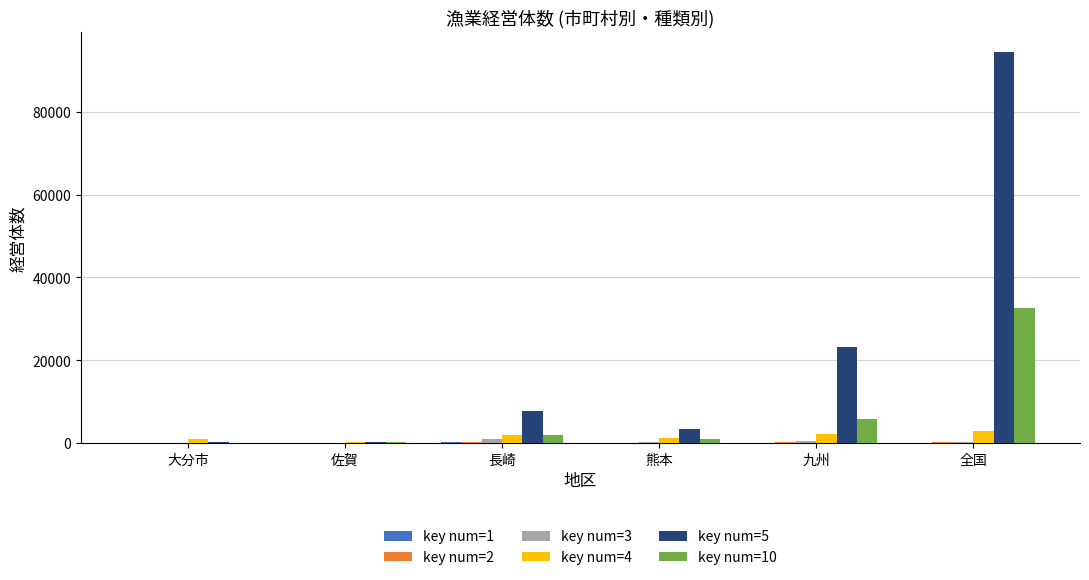

Does the chart contain stacked bars?

No